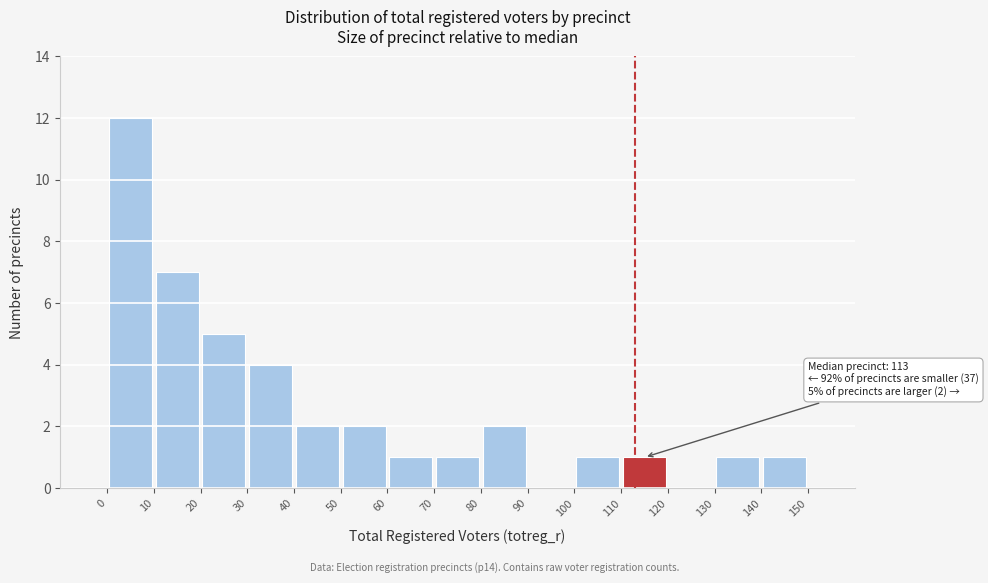

Over which range of the x-axis is the bar tallest?

0 to 10